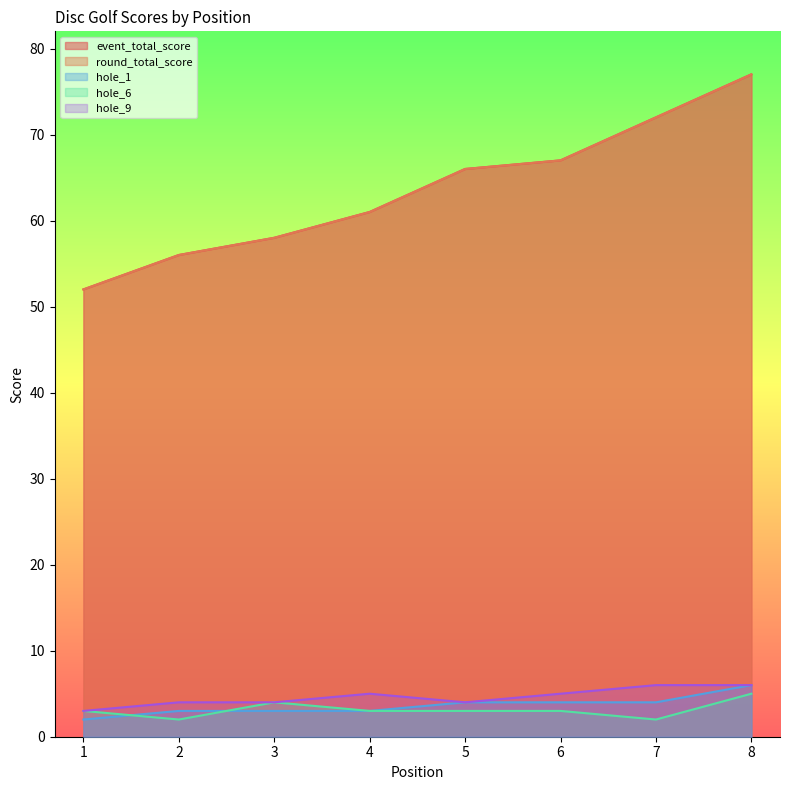

Where is the first local minimum for hole_6?

2